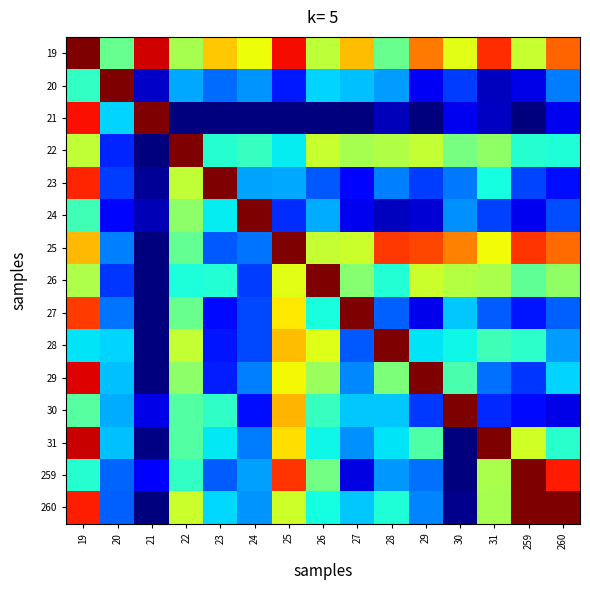

What is the spread (max minus min) of values at 31?

0.9